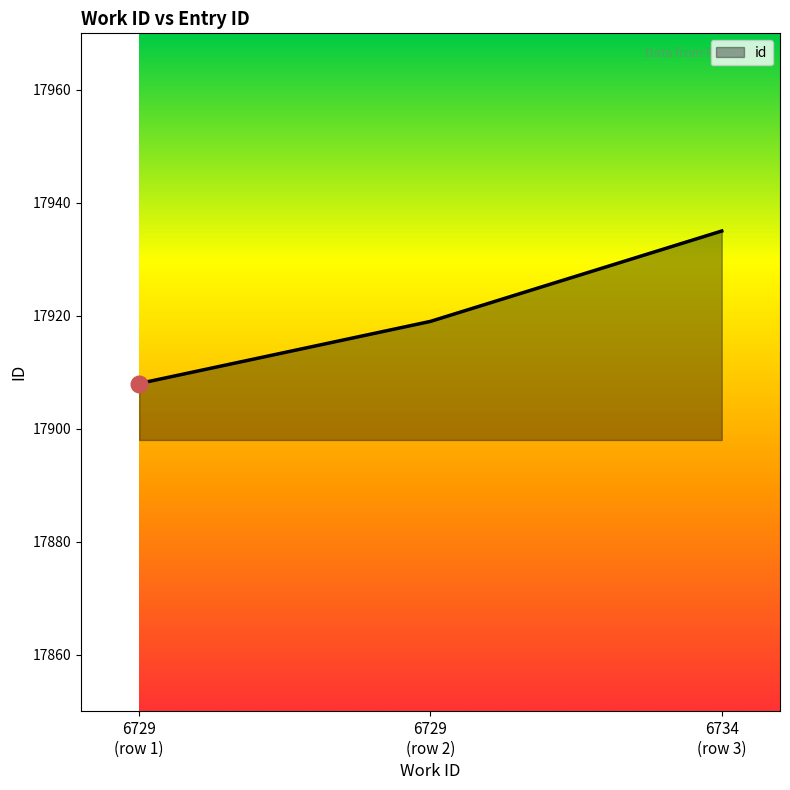

How many values are between 17908 and 17935?

3